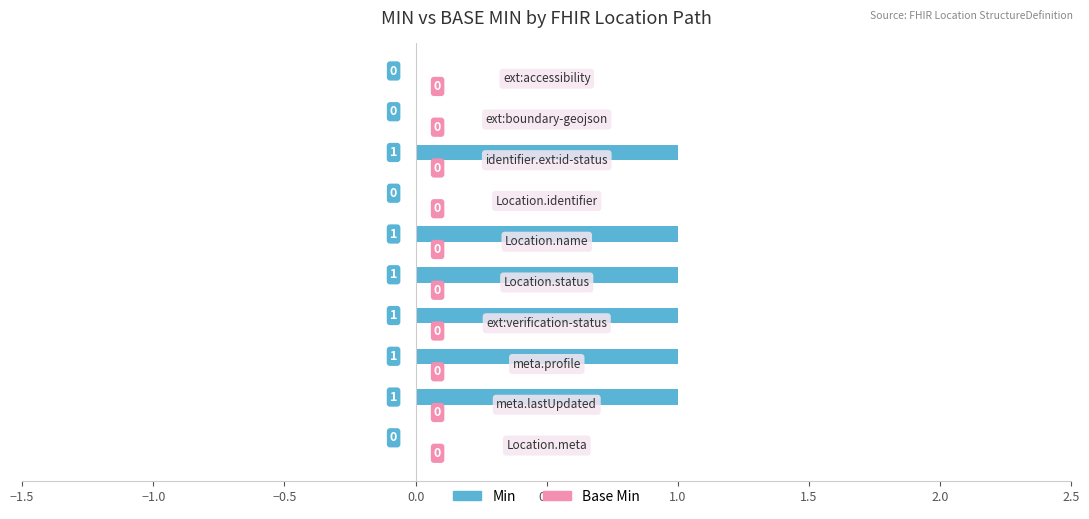

What is the sum of all values?

6